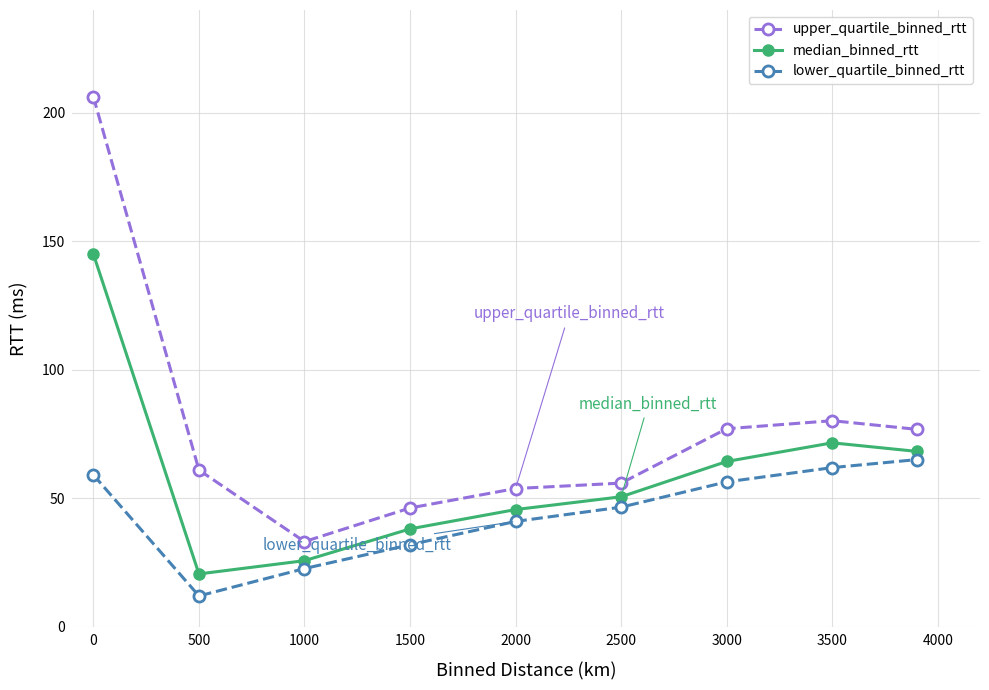

Rank the series by their maximum value, from highest to lowest.

upper_quartile_binned_rtt, median_binned_rtt, lower_quartile_binned_rtt